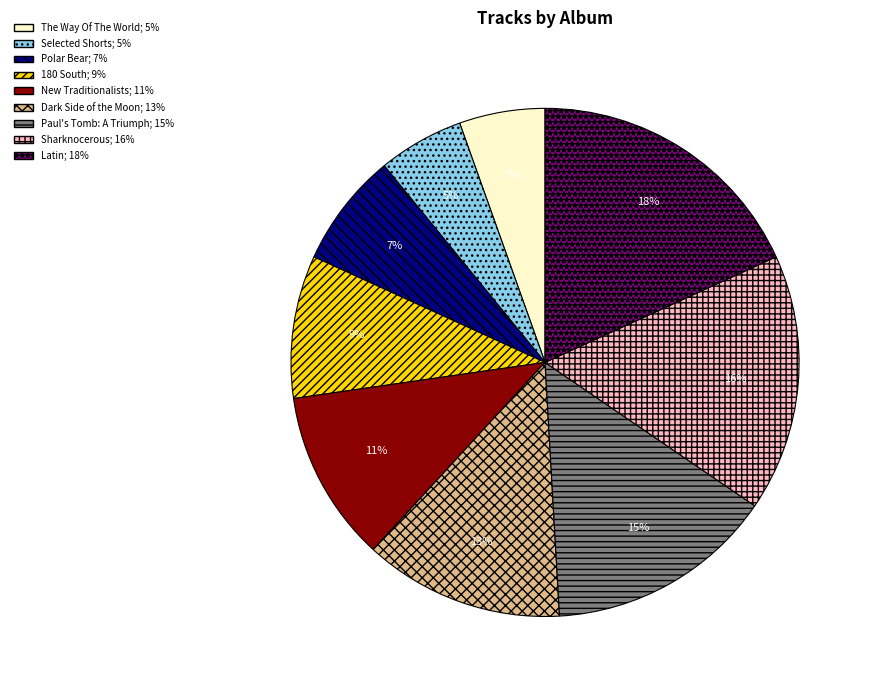

Is there a majority slice in this chart?

No